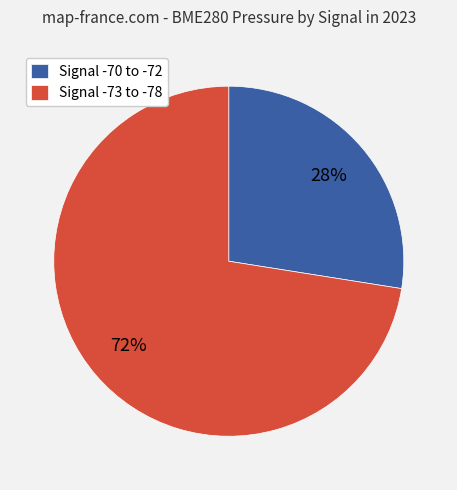

Approximately how many times larger is the value at Signal -70 to -72 compared to Signal -73 to -78?

0.4